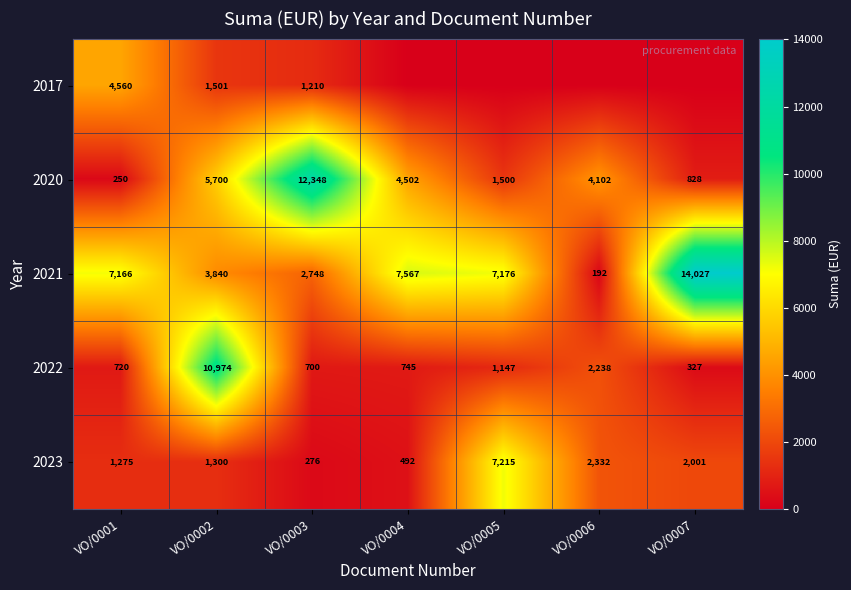

Count the number of categories in the chart.

7